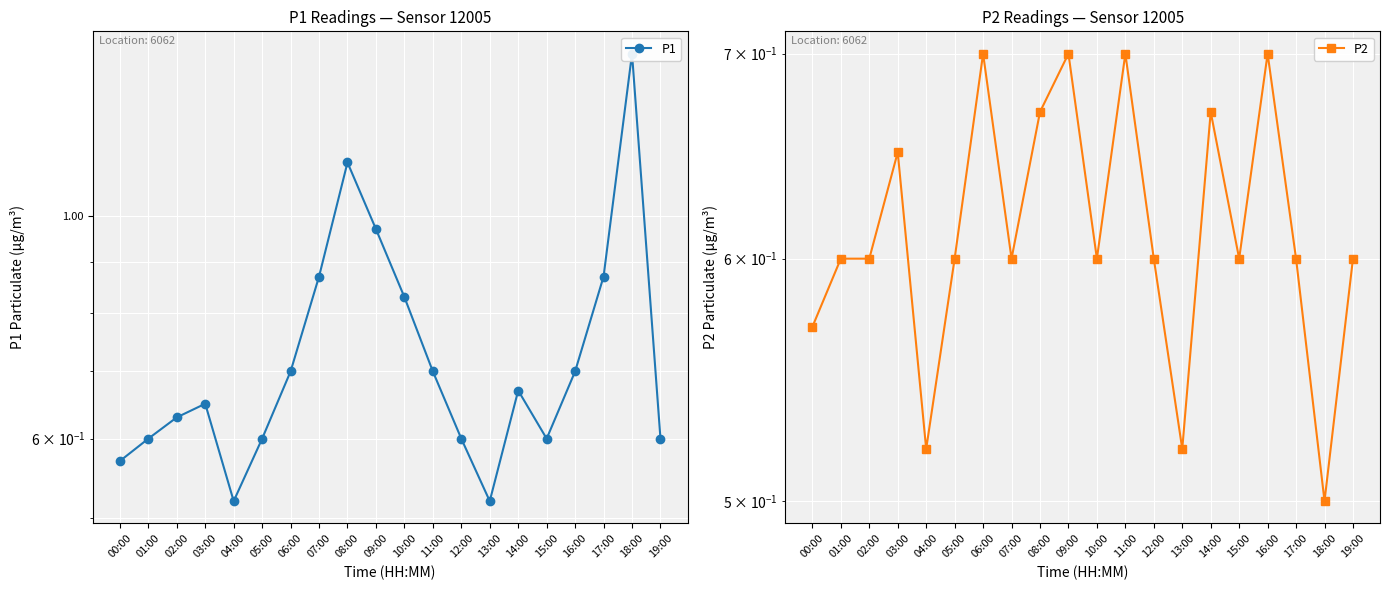

True or false: P2 and P1 cross at least once.

False